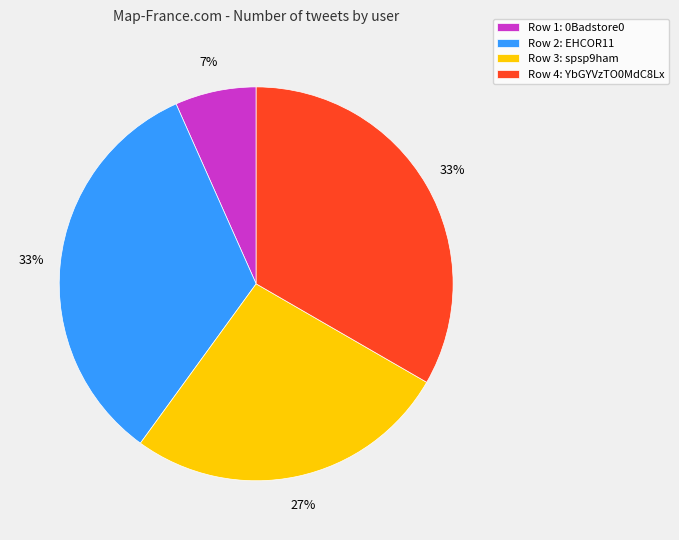

What is the ratio of the value at Row 2: EHCOR11 to the value at Row 4: YbGYVzTO0MdC8Lx?

1.0